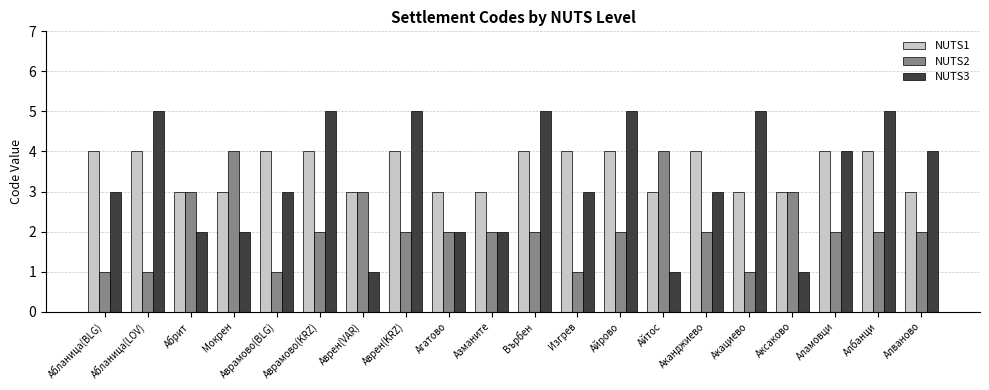

What is the smallest value displayed?

1